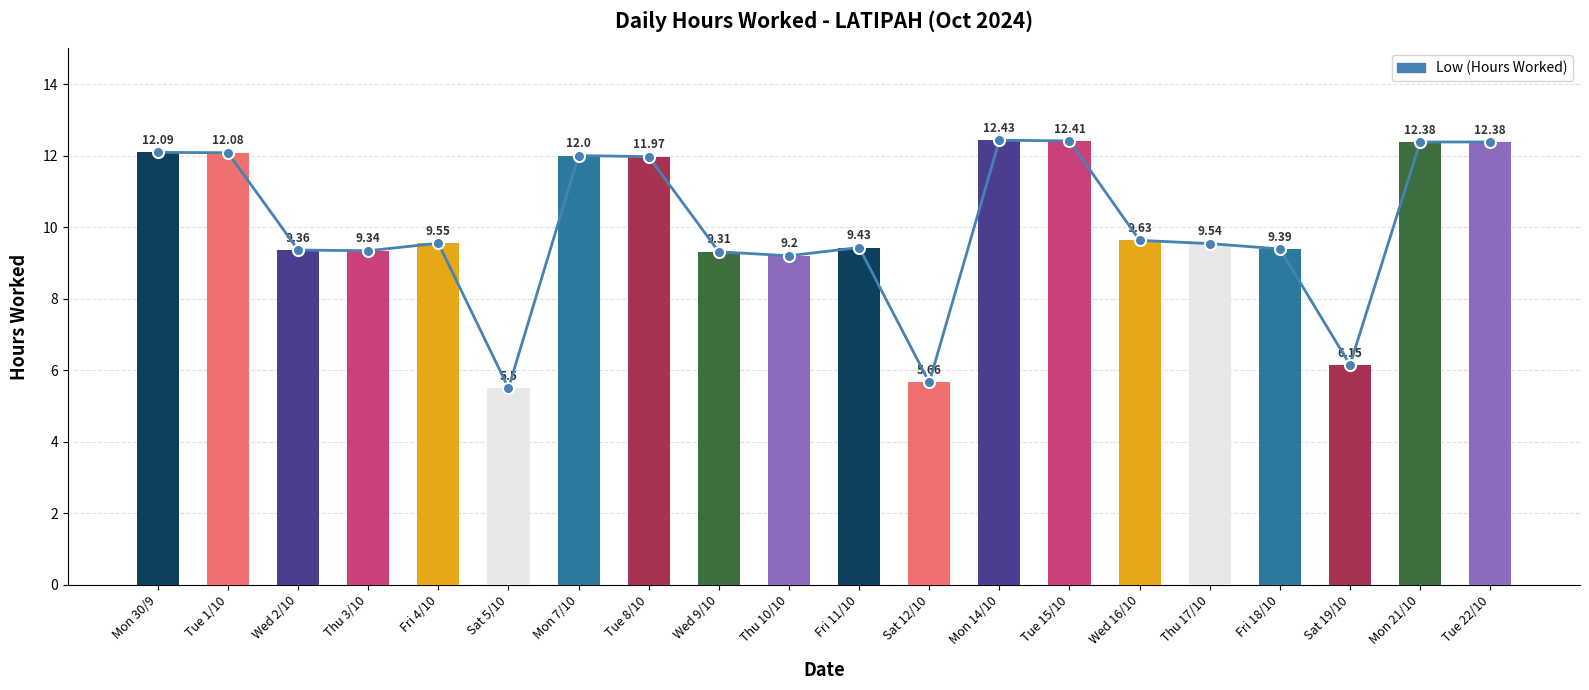

What is the value of the 4th bar from the left?

9.3